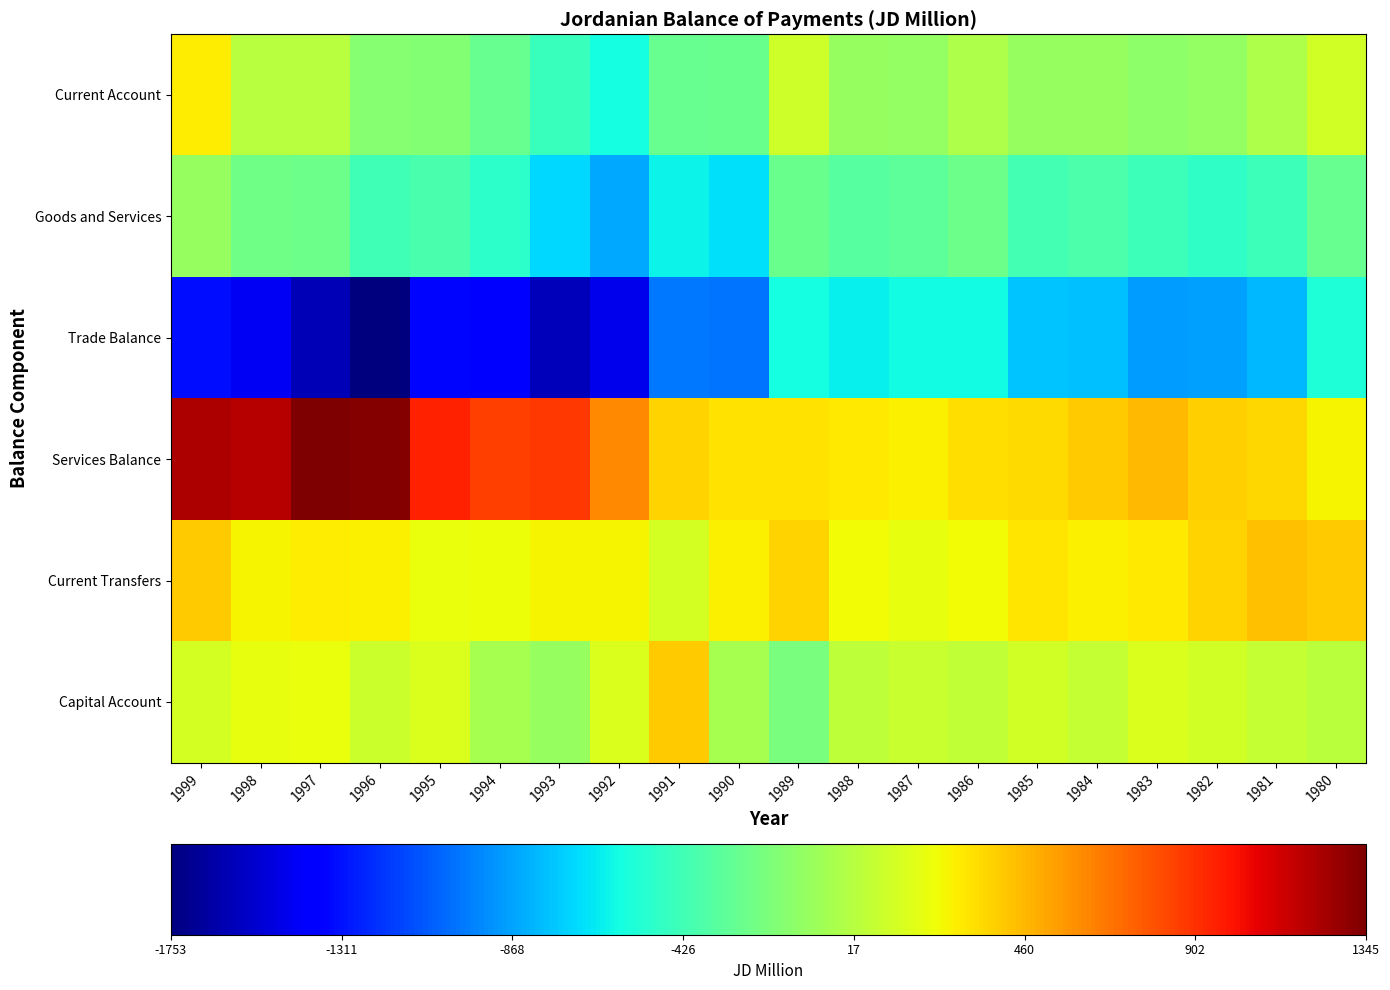

Reading left to right, transcribe all the data shown in this chart.

Current Account: 1999=287.1	1998=15.5	1997=20.8	1996=-157.4	1995=-179.8	1994=-279.2	1993=-446.4	1992=-587.7	1991=-288.1	1990=-272.8	1989=104.9	1988=-105.5	1987=-118.3	1986=-16.0	1985=-99.9	1984=-104.1	1983=-141.4	1982=-118.3	1981=-13.7	1980=111.6
Goods and Services: 1999=-106.9	1998=-243.9	1997=-260.2	1996=-432.1	1995=-395.1	1994=-506.8	1993=-706.5	1992=-847.7	1991=-625.2	1990=-682.2	1989=-266.2	1988=-337.8	1987=-317.6	1986=-254.0	1985=-414.9	1984=-382.9	1983=-436.3	1982=-491.6	1981=-444.5	1980=-287.1
Trade Balance: 1999=-1323.7	1998=-1434.5	1997=-1605.1	1996=-1753.4	1995=-1347.1	1994=-1362.4	1993=-1585.2	1992=-1461.7	1991=-994.1	1990=-1008.6	1989=-585.3	1988=-638.5	1987=-596.9	1986=-591.8	1985=-761.6	1984=-778.5	1983=-891.4	1982=-876.6	1981=-803.8	1980=-543.3
Services Balance: 1999=1216.8	1998=1190.6	1997=1344.9	1996=1321.3	1995=952.0	1994=855.6	1993=878.7	1992=614.0	1991=368.9	1990=326.4	1989=319.1	1988=300.7	1987=279.3	1986=337.8	1985=346.7	1984=395.6	1983=455.1	1982=385.0	1981=359.3	1980=256.2
Current Transfers: 1999=394.0	1998=259.4	1997=281.0	1996=274.7	1995=215.3	1994=227.6	1993=260.1	1992=260.0	1991=126.2	1990=279.7	1989=371.1	1988=232.3	1987=199.3	1986=238.0	1985=315.0	1984=278.8	1983=294.9	1982=373.3	1981=430.8	1980=398.8
Capital Account: 1999=133.3	1998=205.3	1997=211.9	1996=93.6	1995=151.2	1994=-37.6	1993=-101.9	1992=155.0	1991=396.2	1990=-45.0	1989=-212.1	1988=43.0	1987=75.9	1986=51.0	1985=115.0	1984=64.3	1983=156.8	1982=113.4	1981=69.1	1980=32.1